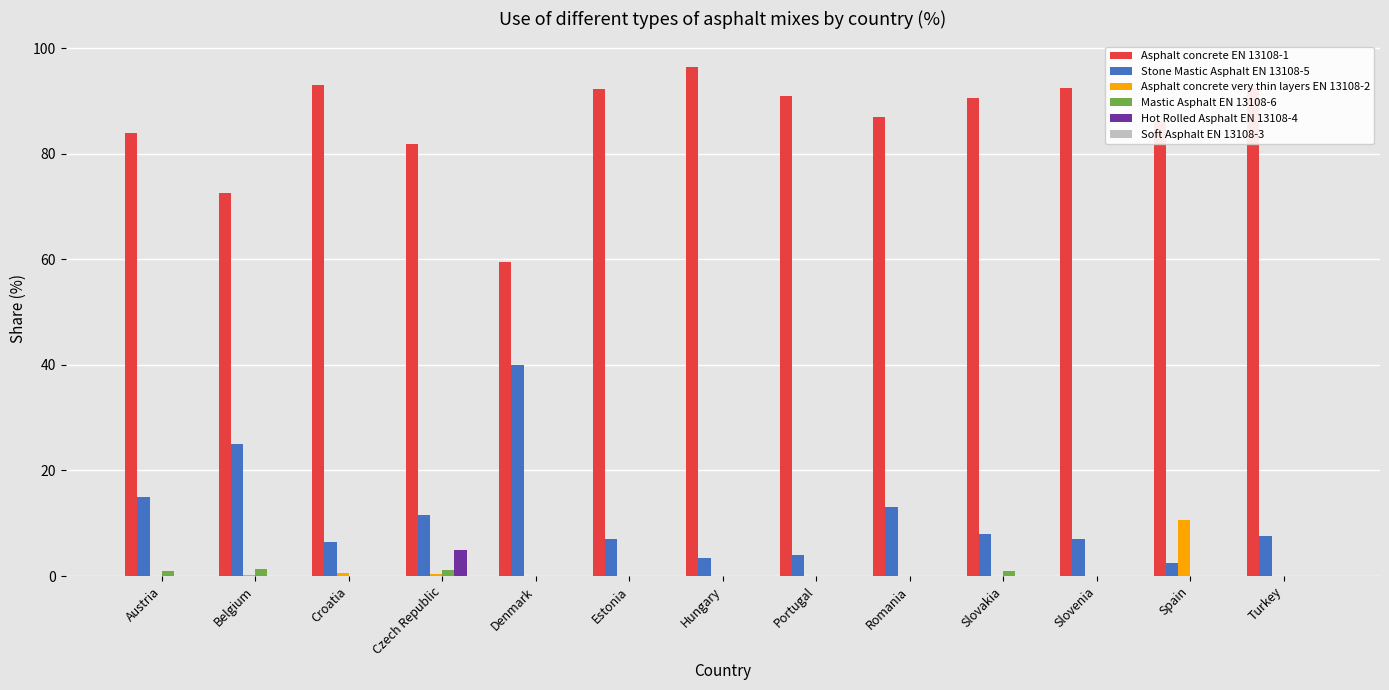

The Asphalt concrete EN 13108-1 series shows 87.0 at Romania. True or false?

True